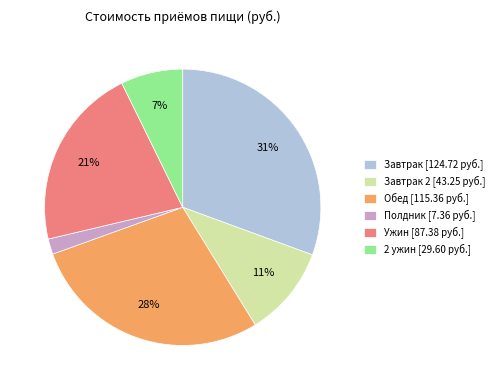

What is the largest slice in the pie chart?

Завтрак [124.72 руб.]